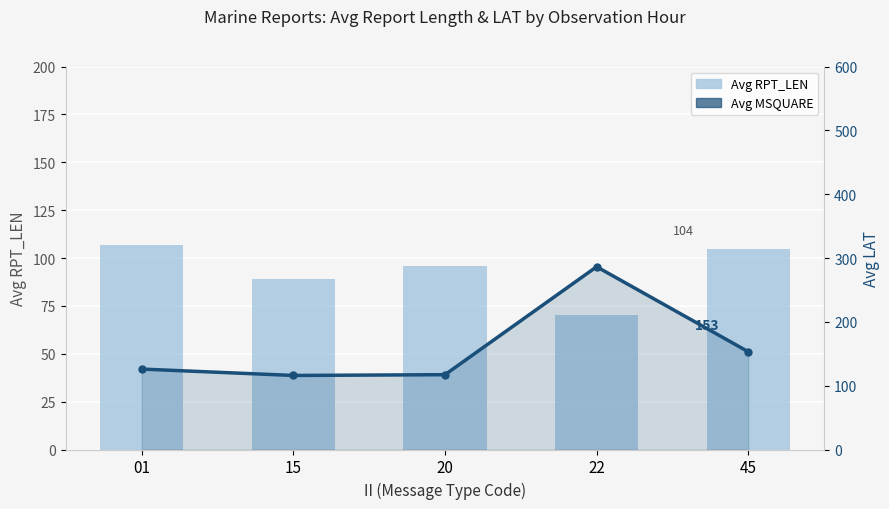

List the series in order of their overall mean, lowest first.

Avg RPT_LEN, Avg MSQUARE